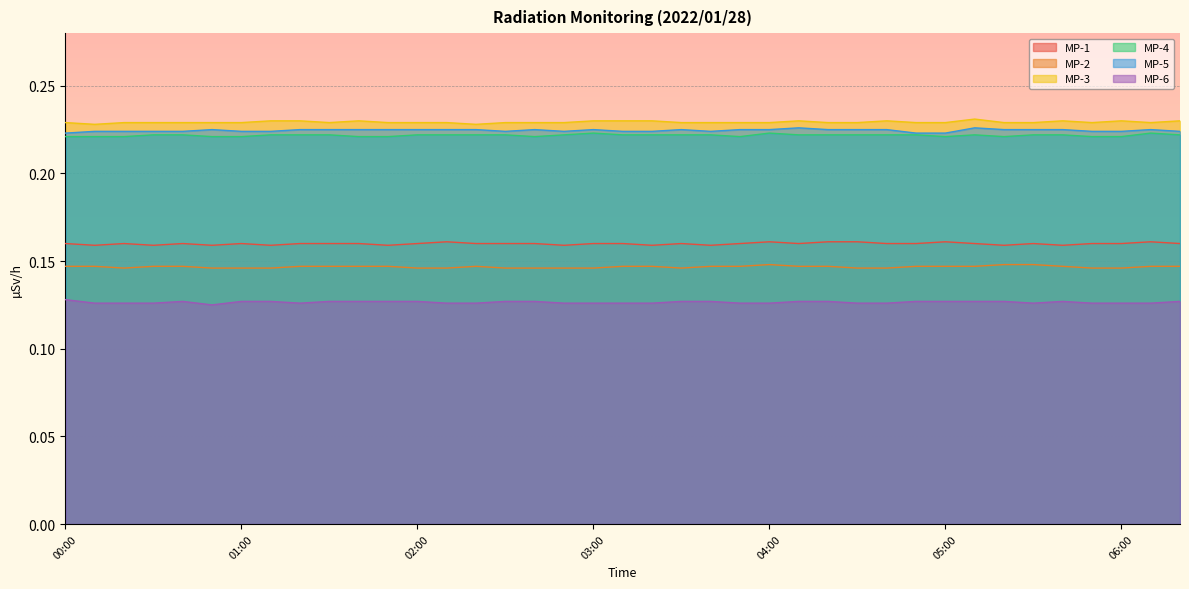

How many lines are shown in the chart?

6